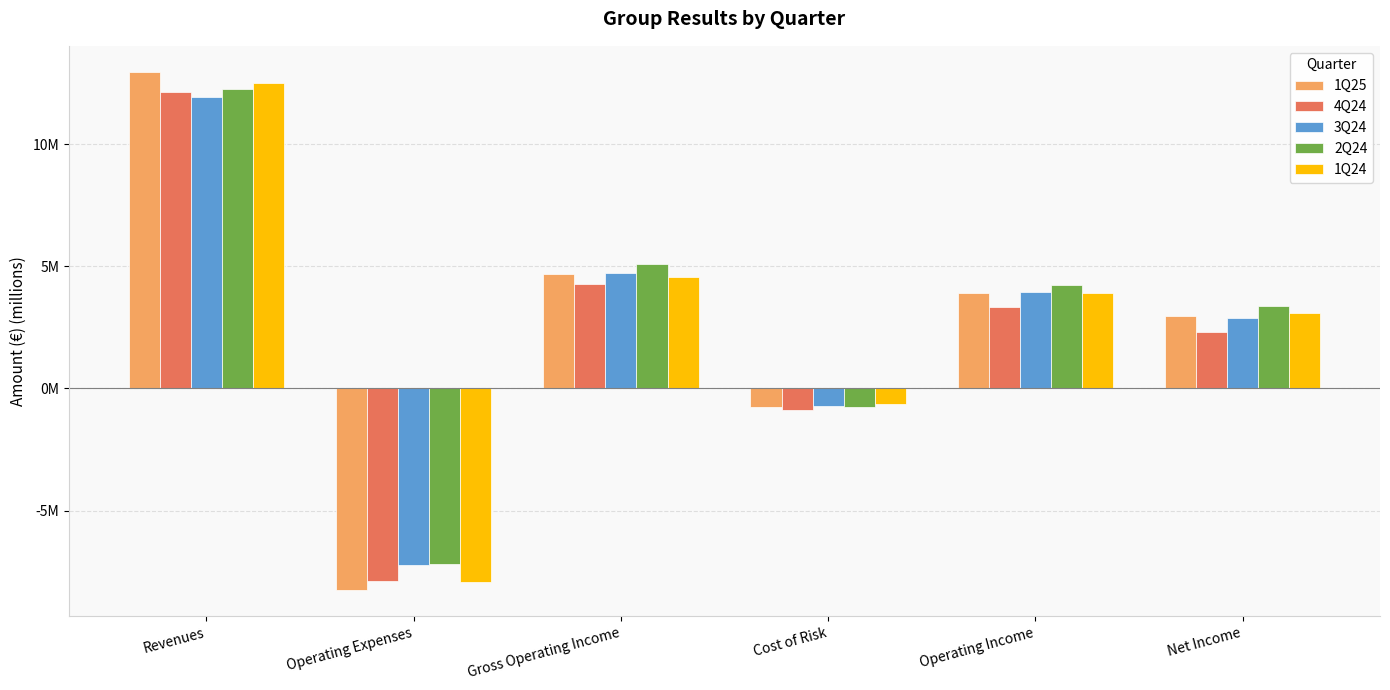

What are all the series names shown in the legend?

1Q25, 4Q24, 3Q24, 2Q24, 1Q24